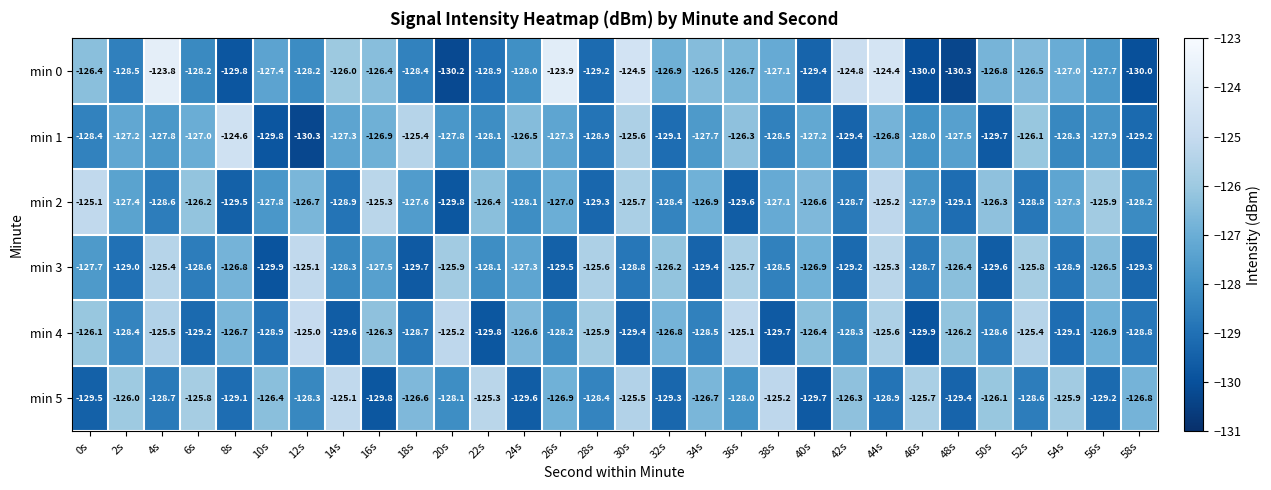

At which label does min 3 first exceed -127?

4s